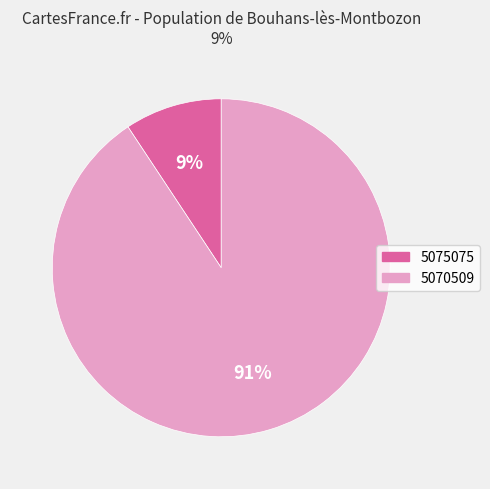

Rank the categories by value from highest to lowest.

5070509, 5075075